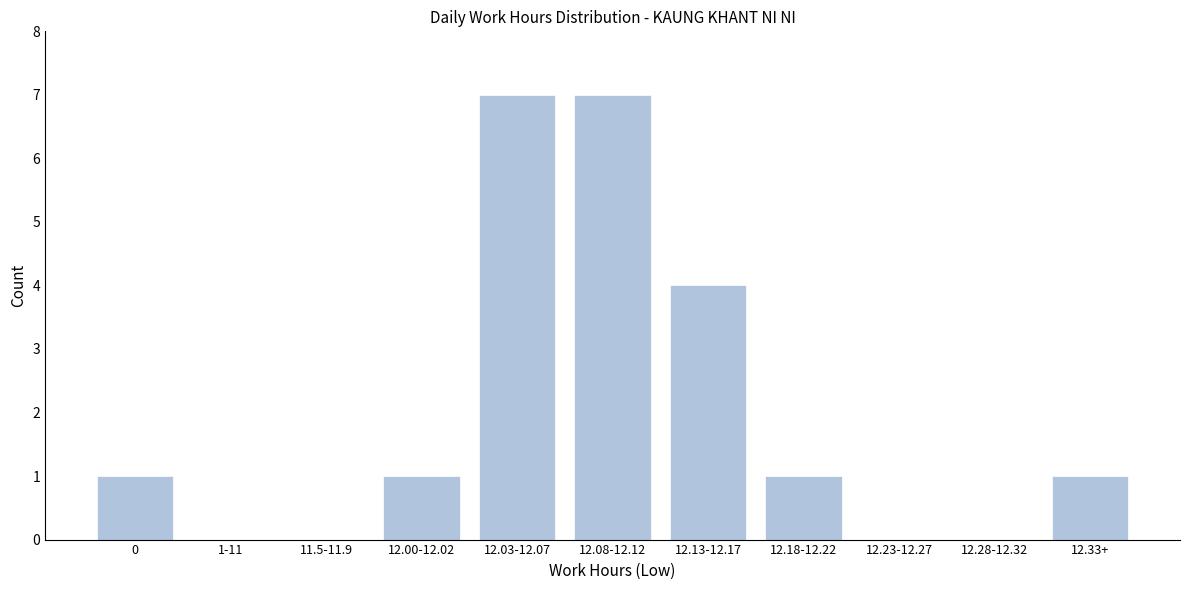

Reading left to right, transcribe all the data shown in this chart.

0=1	1-11=0	11.5-11.9=0	12.00-12.02=1	12.03-12.07=7	12.08-12.12=7	12.13-12.17=4	12.18-12.22=1	12.23-12.27=0	12.28-12.32=0	12.33+=1